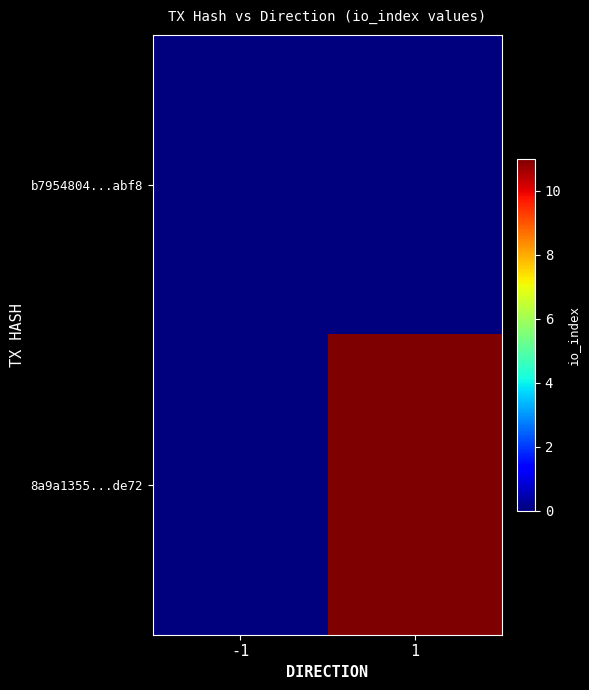

At how many categories does at least one series exceed 0?

1